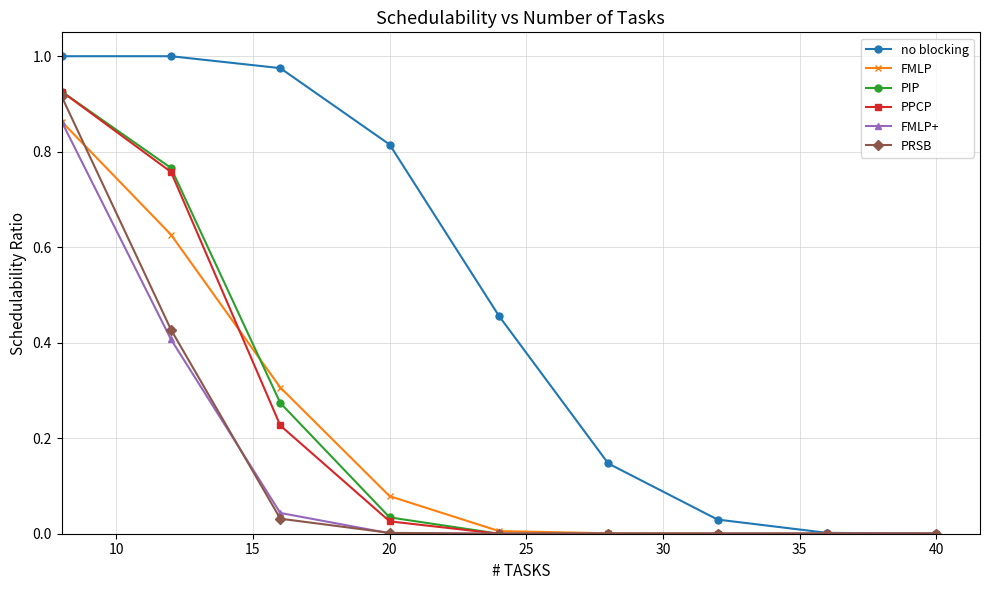

How many categories are shown in the chart?

9